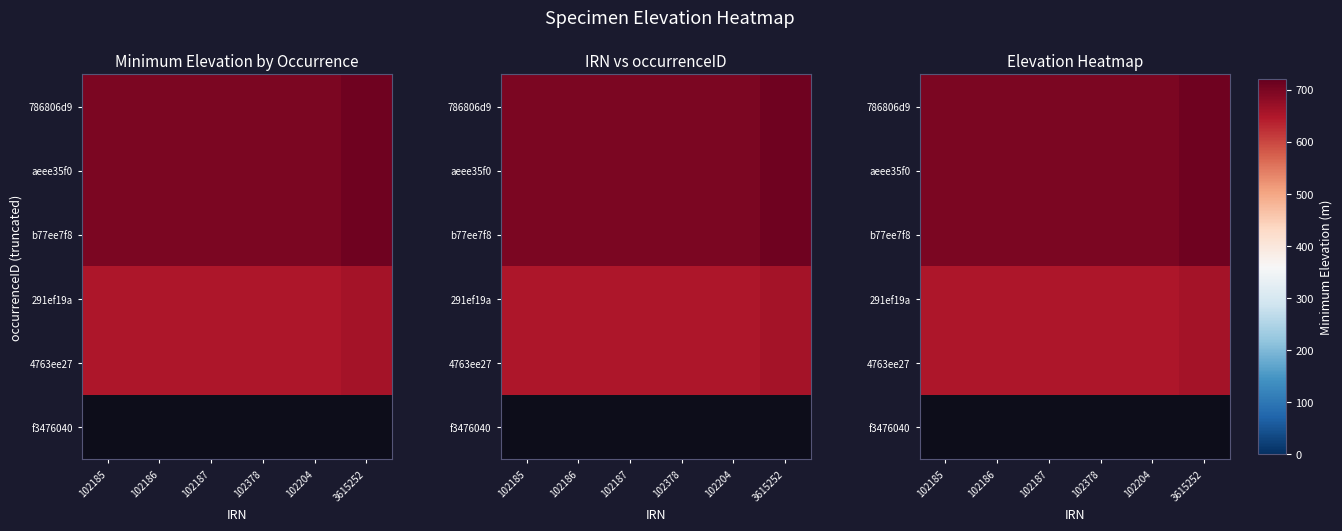

The value of aeee35f0 at 102378 is 700.0. True or false?

True